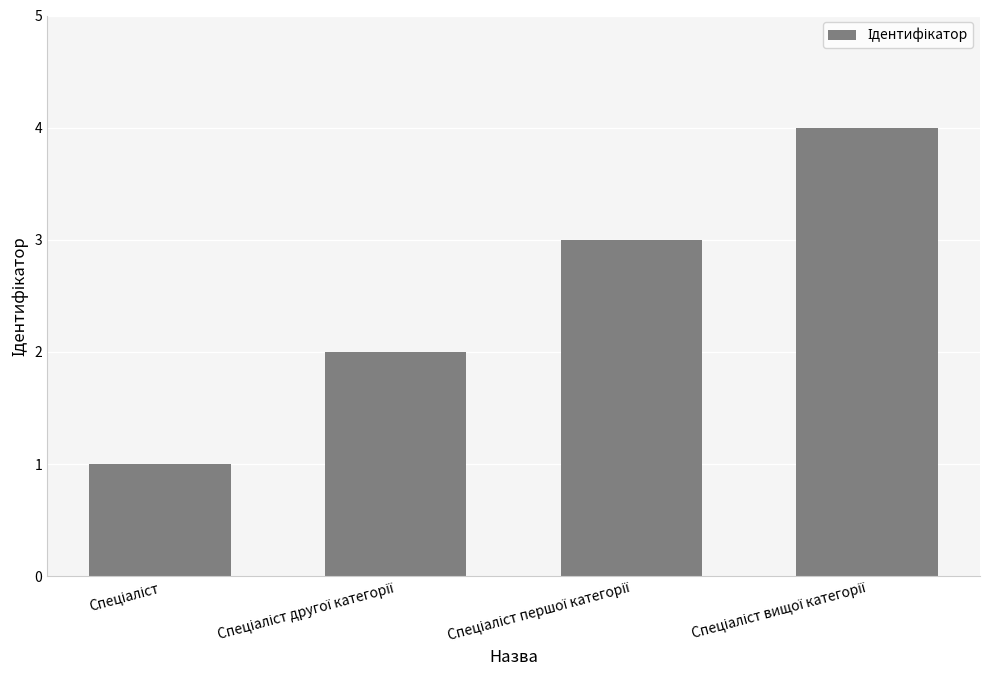

Count the values in the range 2 to 4.

3